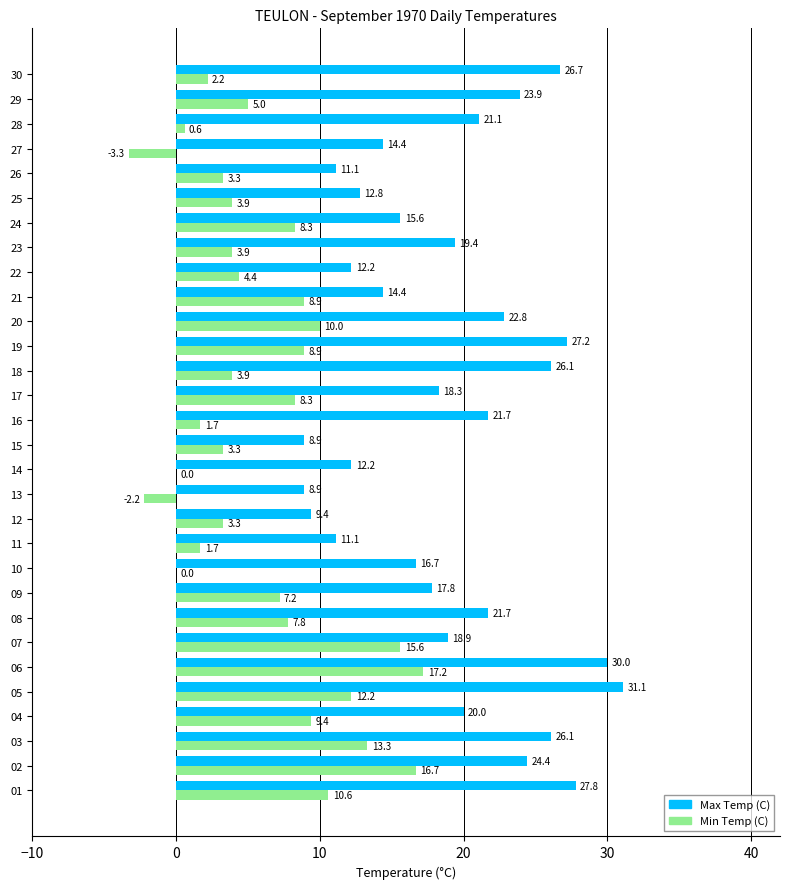

Is it true that Max Temp (C) equals 5.1 at 16?

False